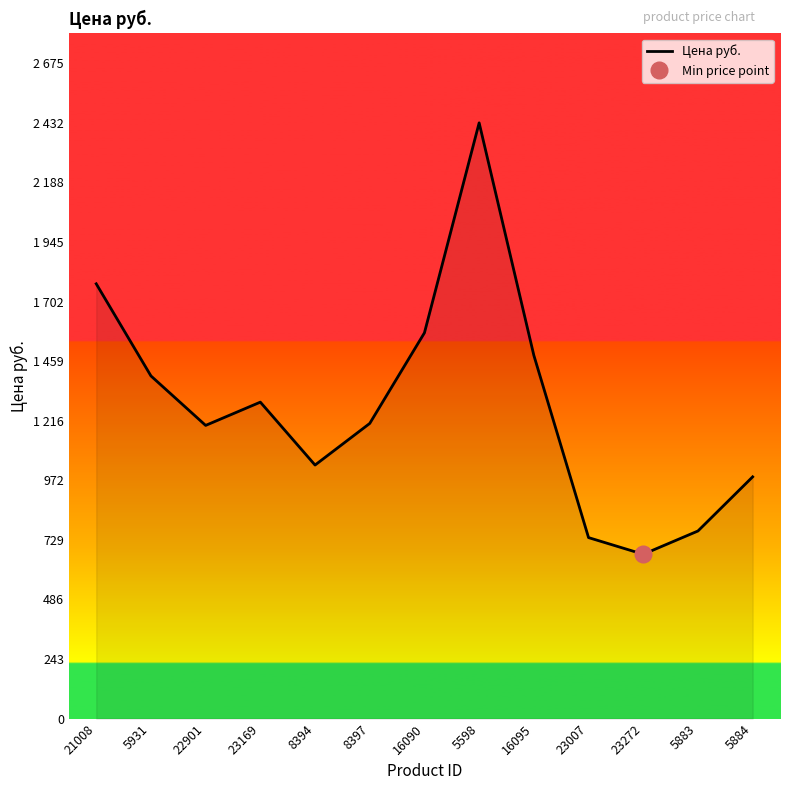

At which category does the data reach its first local peak?

23169